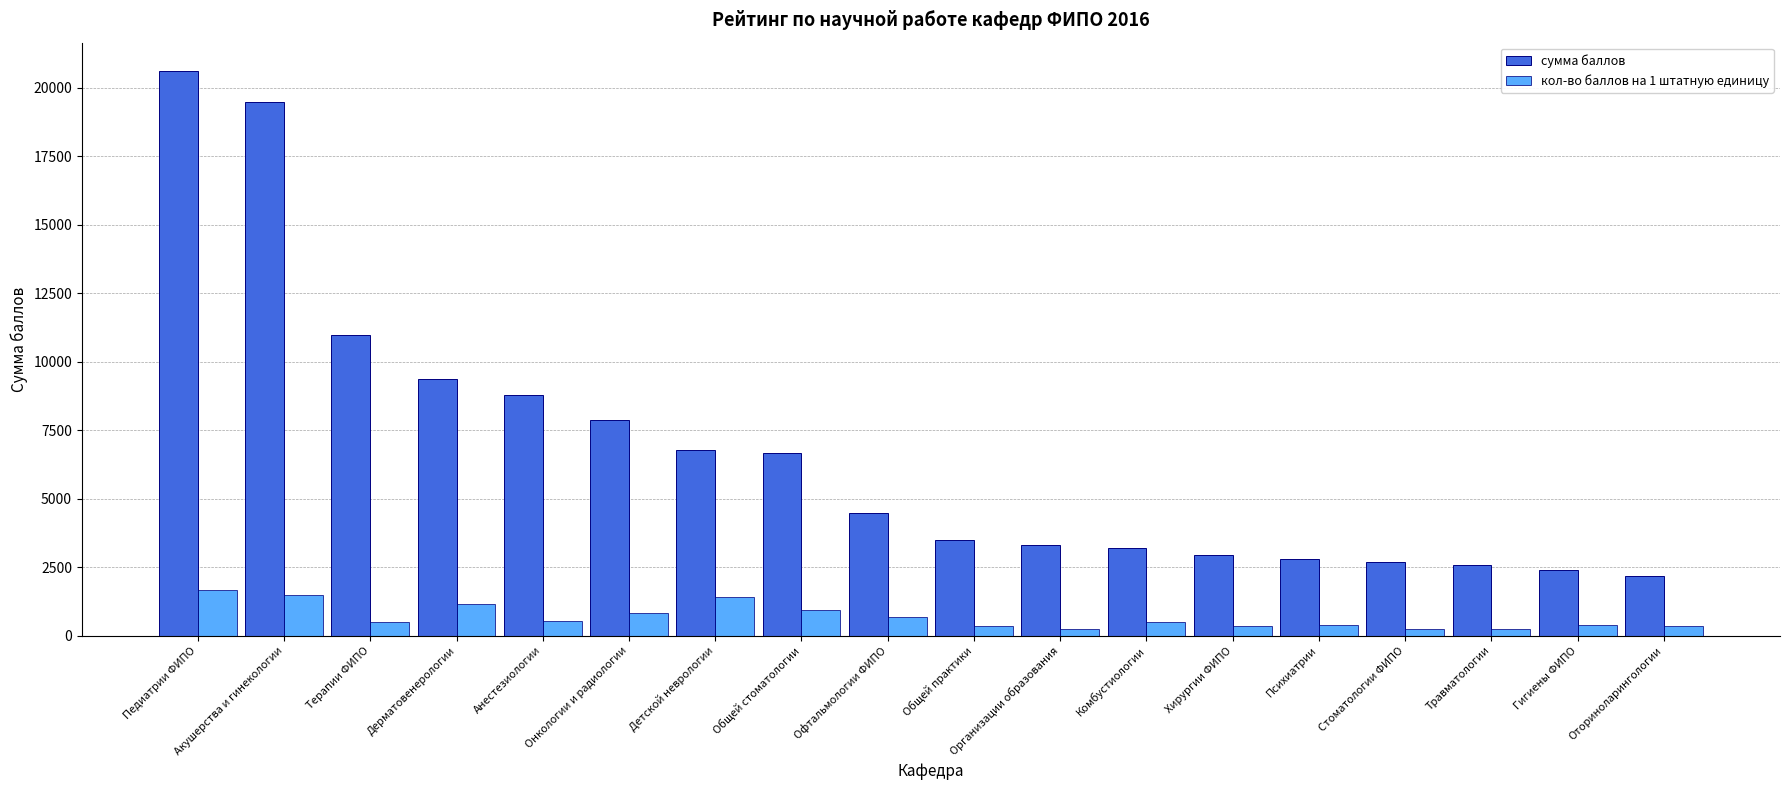

What is the total value across all series at Онкологии и радиологии?

8694.8